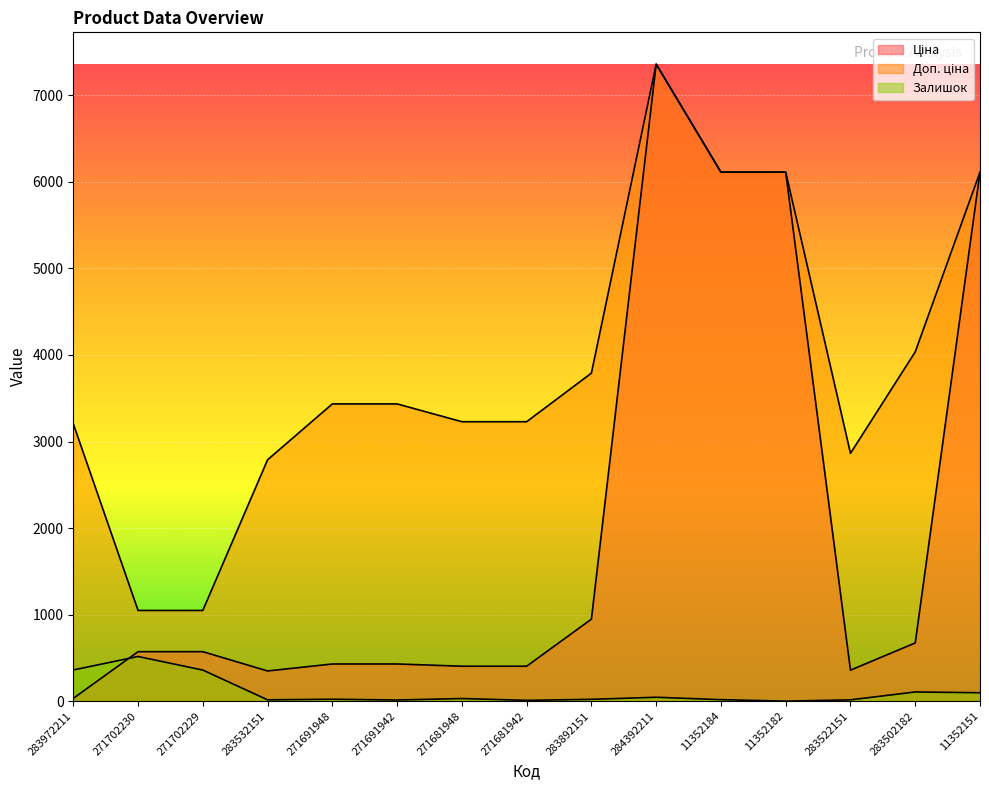

How many lines are shown in the chart?

3